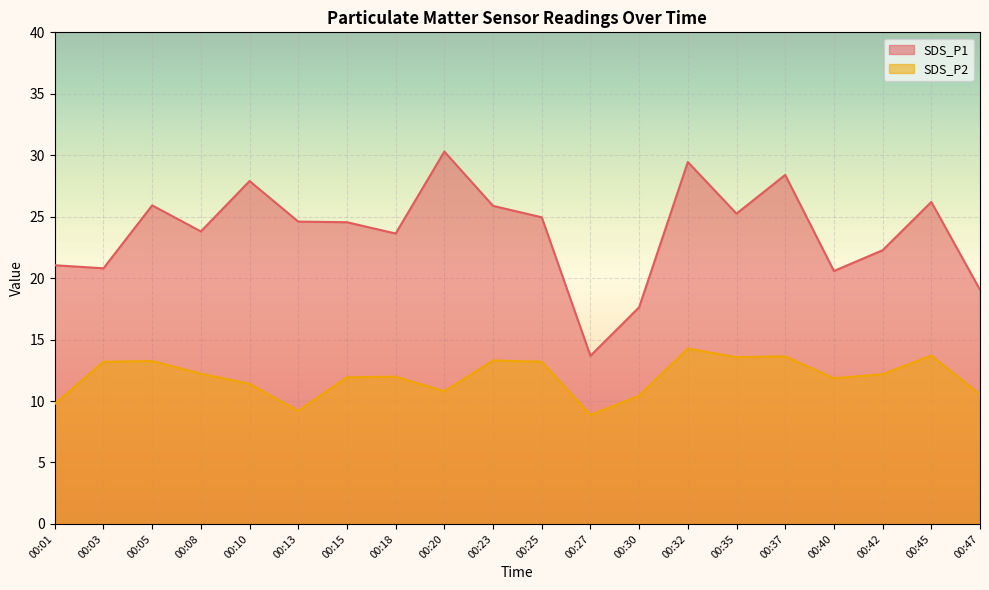

At 00:42, list the series in order from largest to smallest.

SDS_P1, SDS_P2